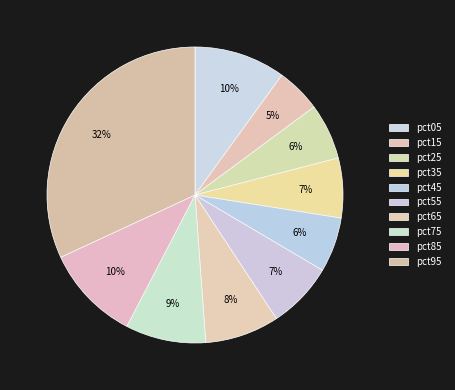

Is pct65 the majority of the pie?

No